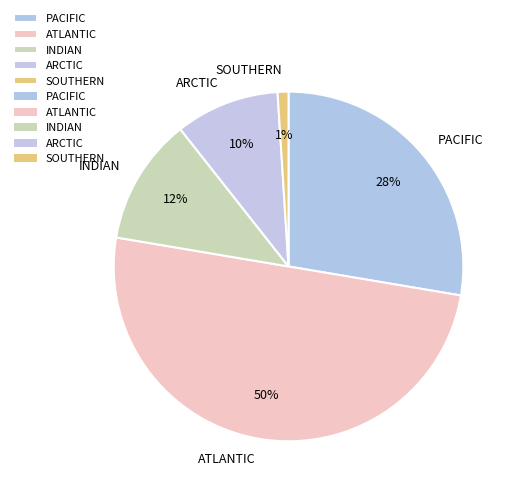

Rank the categories by value from highest to lowest.

ATLANTIC, PACIFIC, INDIAN, ARCTIC, SOUTHERN